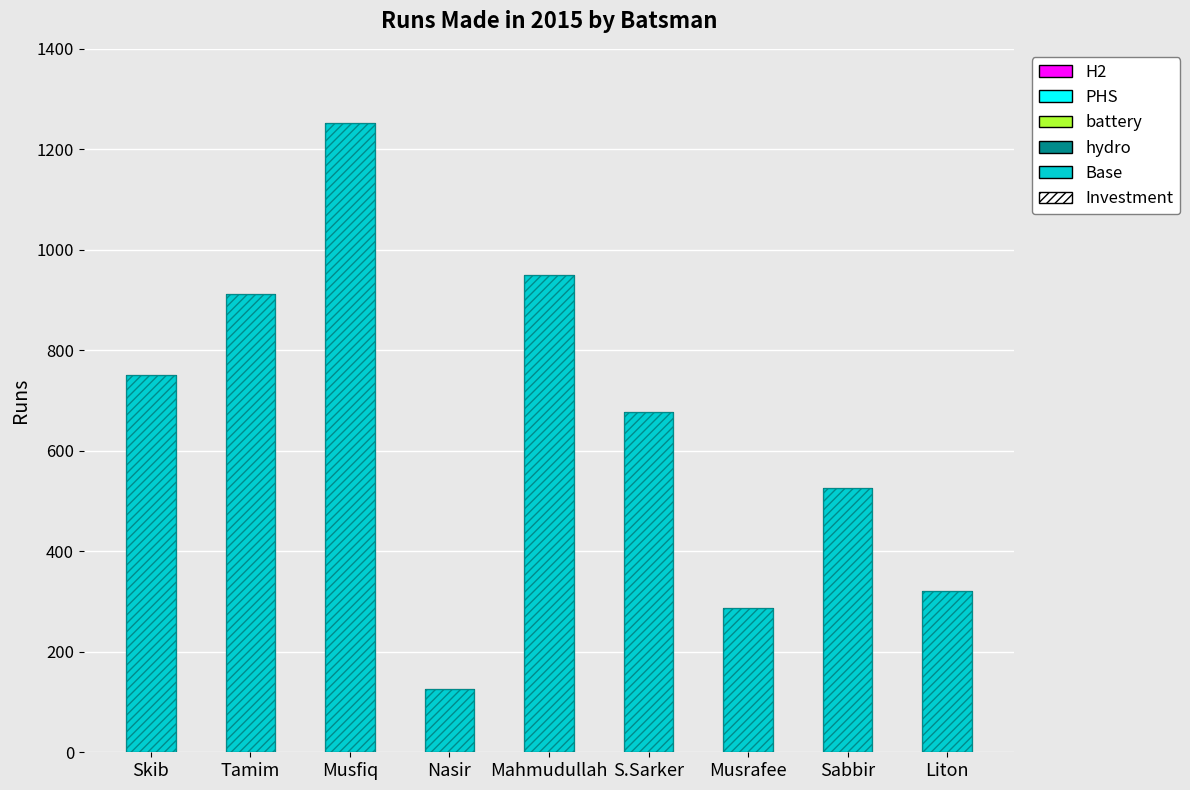

What is the difference between the second highest and minimum values in the Investment series?

825